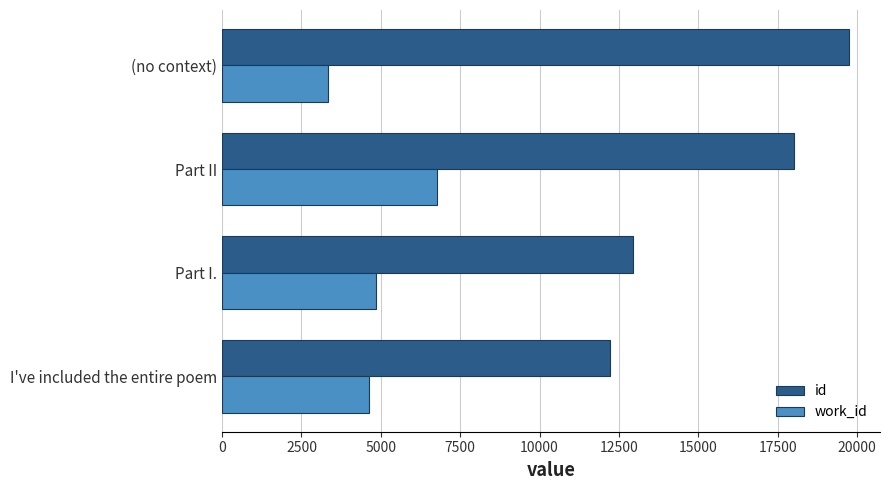

What is the sum of all work_id values?

19575